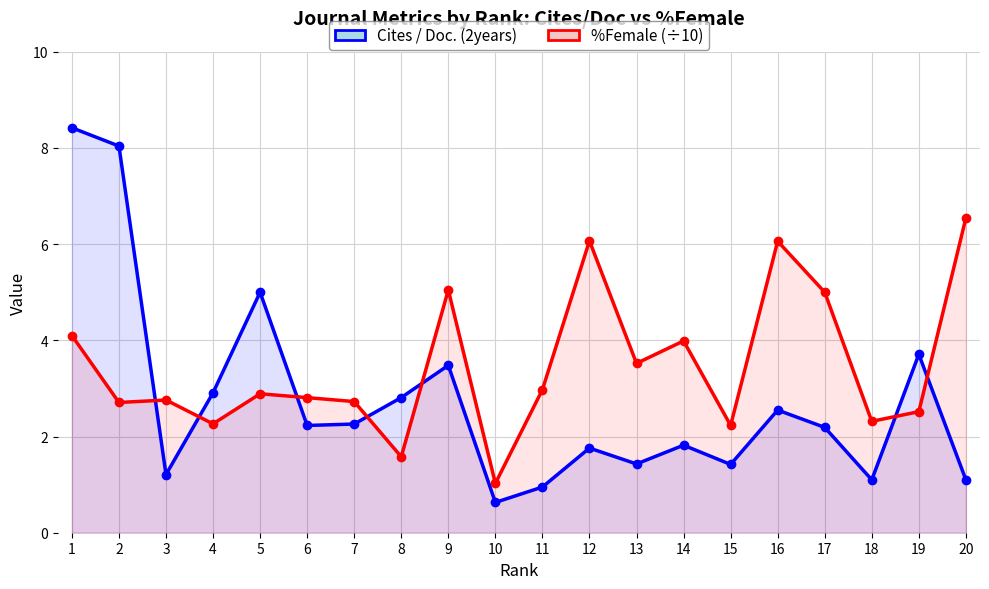

What is the sum of the Cites / Doc. (2years) values at 5 and 11?

6.0